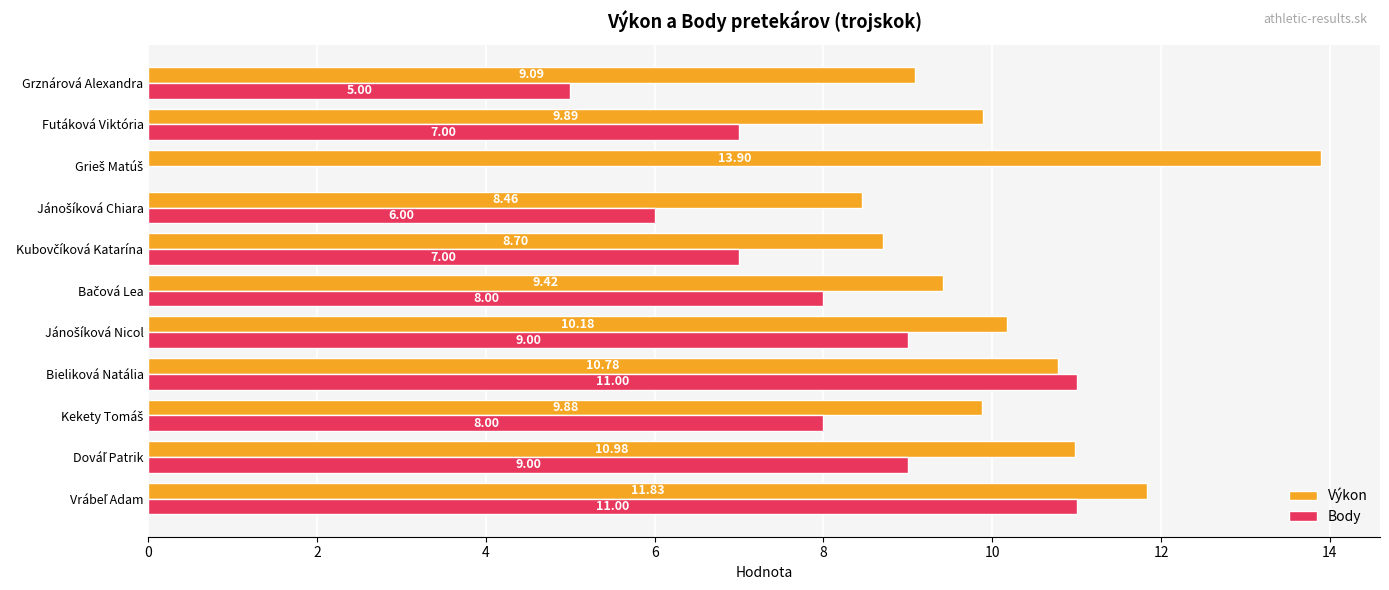

Which series has the largest total across all categories?

Výkon